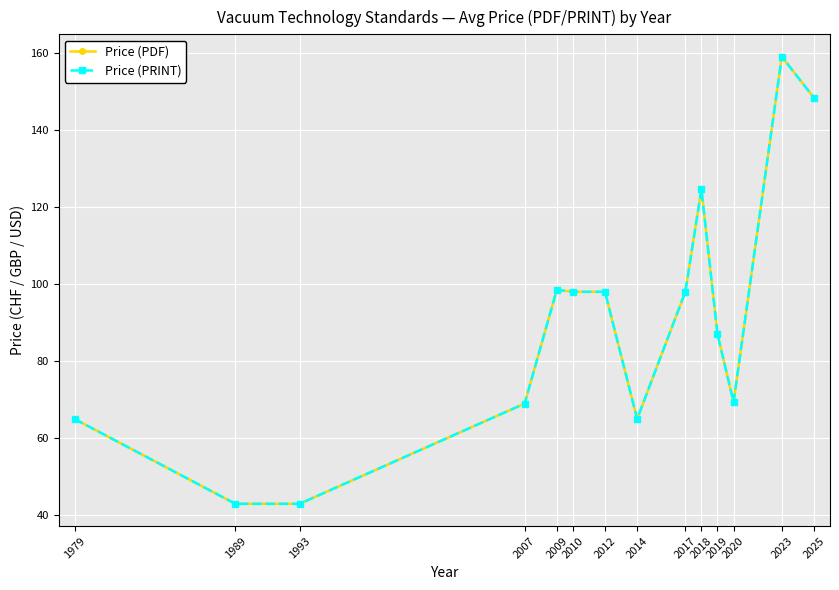

What is the value of the Price (PDF) point at the 1st from the left?

65.0